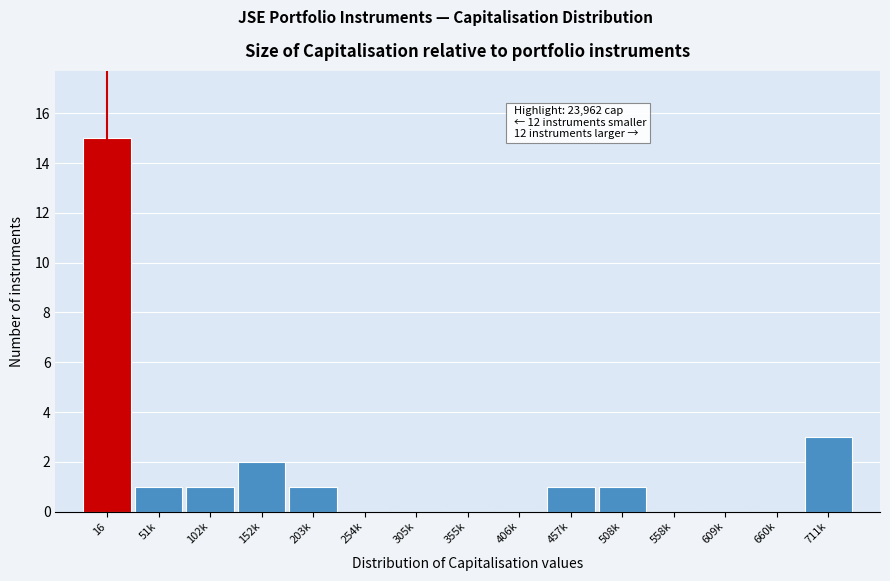

Reading left to right, transcribe all the data shown in this chart.

16=15	51k=1	102k=1	152k=2	203k=1	254k=0	305k=0	355k=0	406k=0	457k=1	508k=1	558k=0	609k=0	660k=0	711k=3